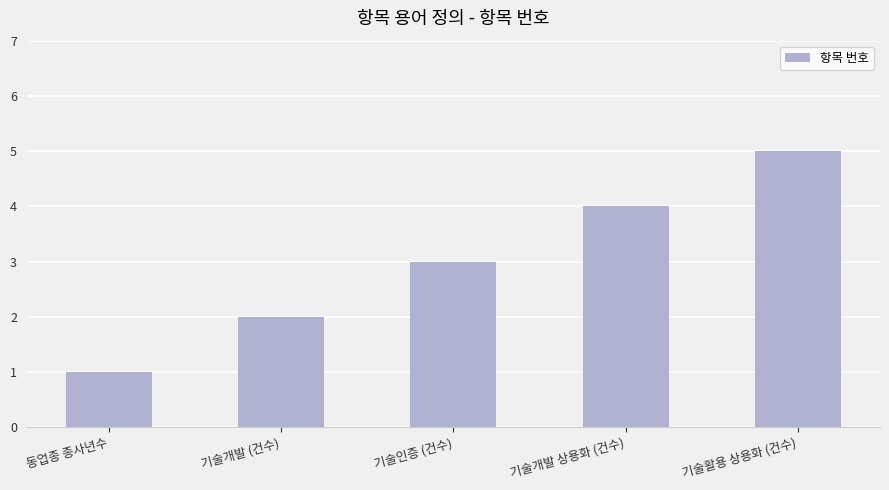

What is the minimum value shown in the chart?

1